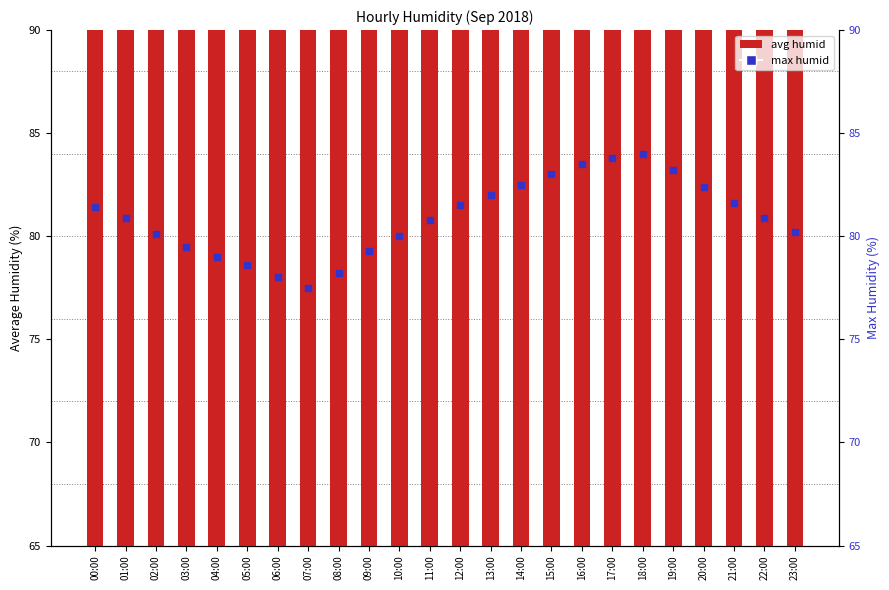

Which series has the largest Y range (max minus min)?

avg humid